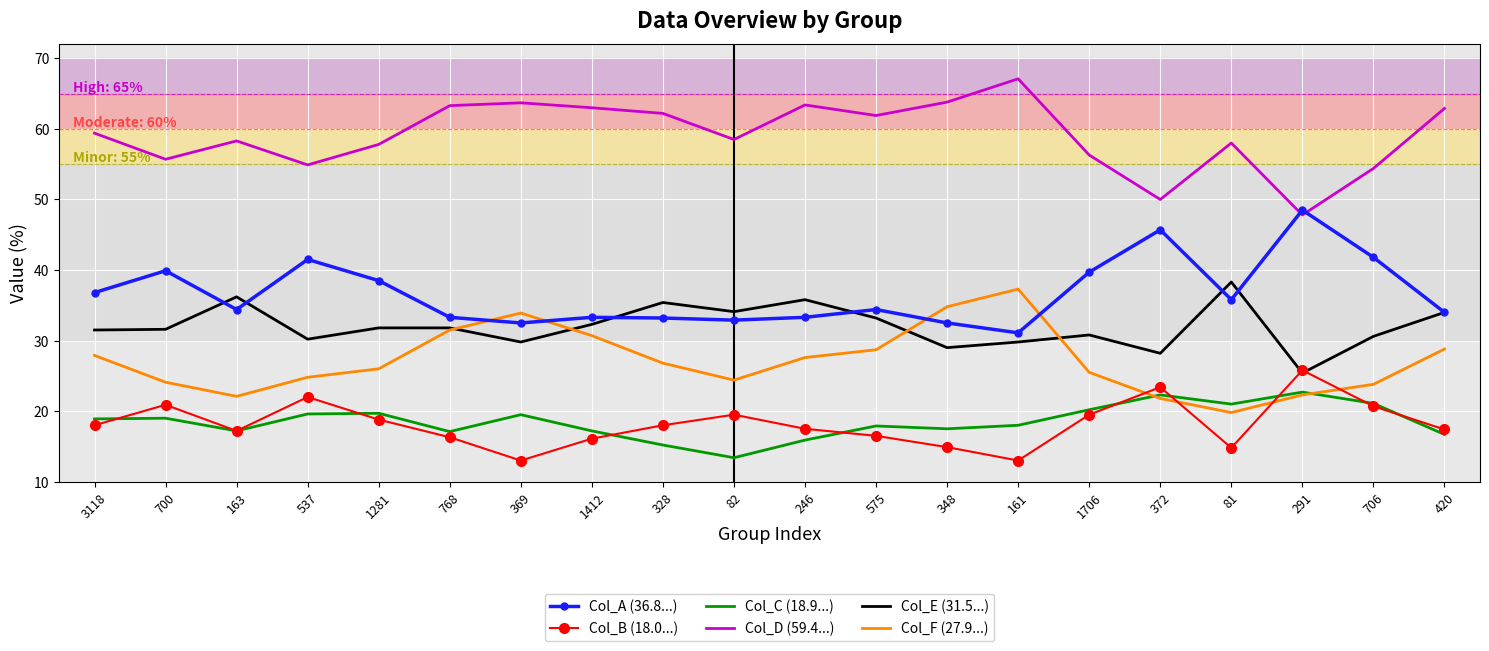

What position from the left is 420?

20